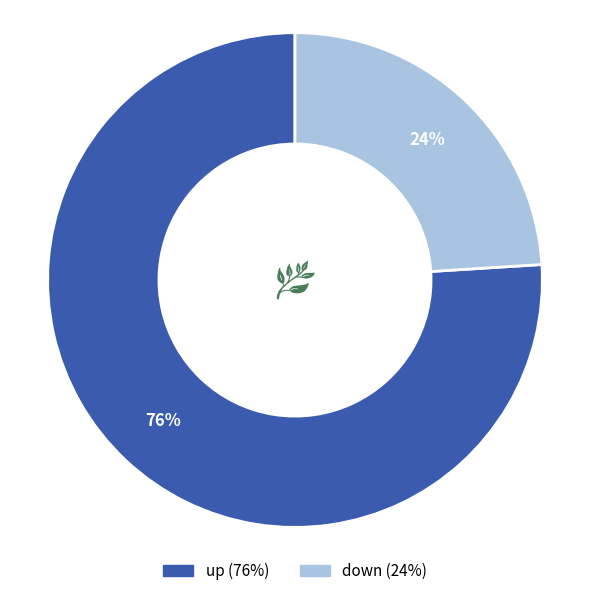

Which slice represents more than half of the pie?

up